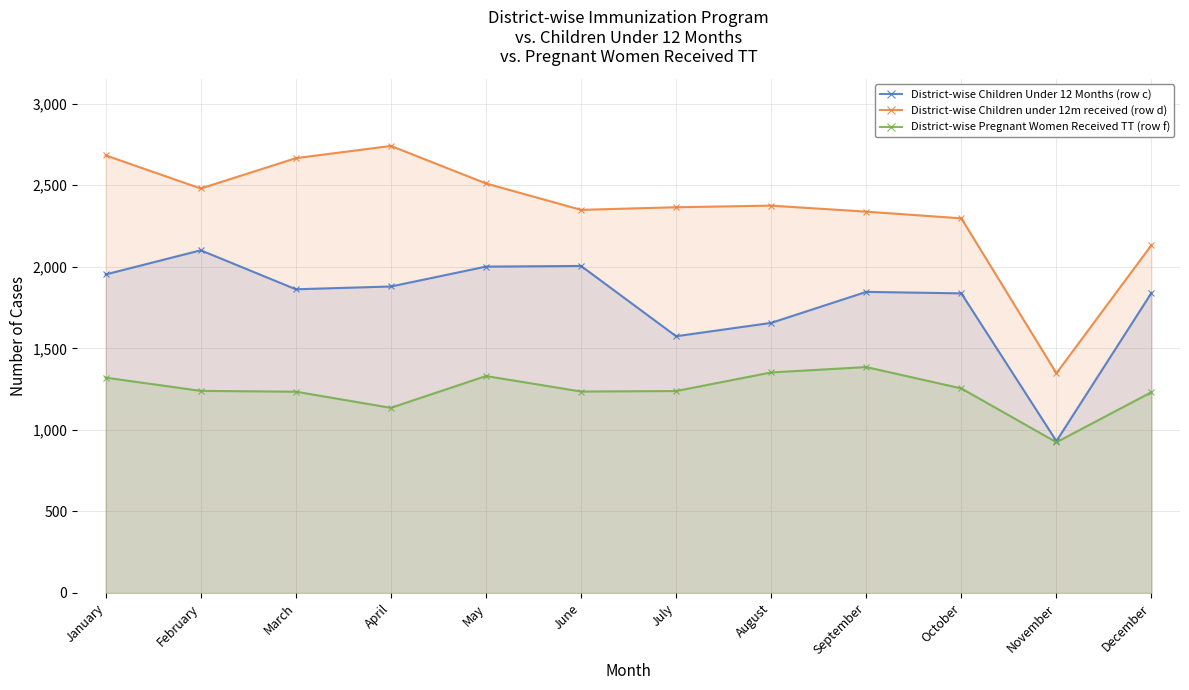

List the series in order of their overall mean, highest first.

District-wise Children under 12m received (row d), District-wise Children Under 12 Months (row c), District-wise Pregnant Women Received TT (row f)